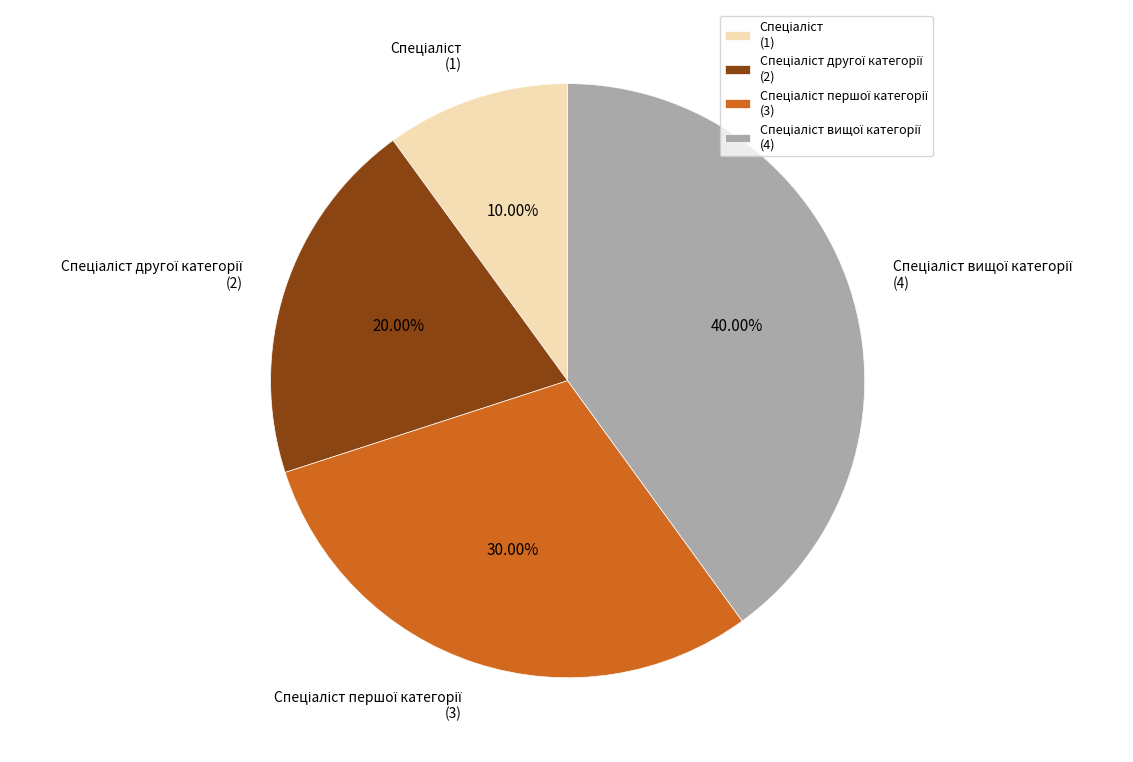

Does any single category account for the majority?

No